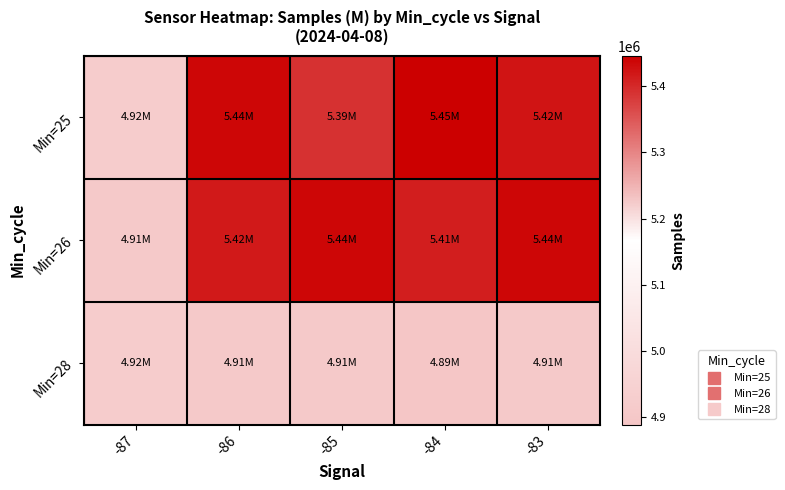

Reading left to right, transcribe all the data shown in this chart.

Min=25: -87=4923235	-86=5439200	-85=5391376	-84=5446009	-83=5422218
Min=26: -87=4907948	-86=5416804	-85=5438270	-84=5411206	-83=5438876
Min=28: -87=4923235	-86=4905618	-85=4906865	-84=4888977	-83=4908305